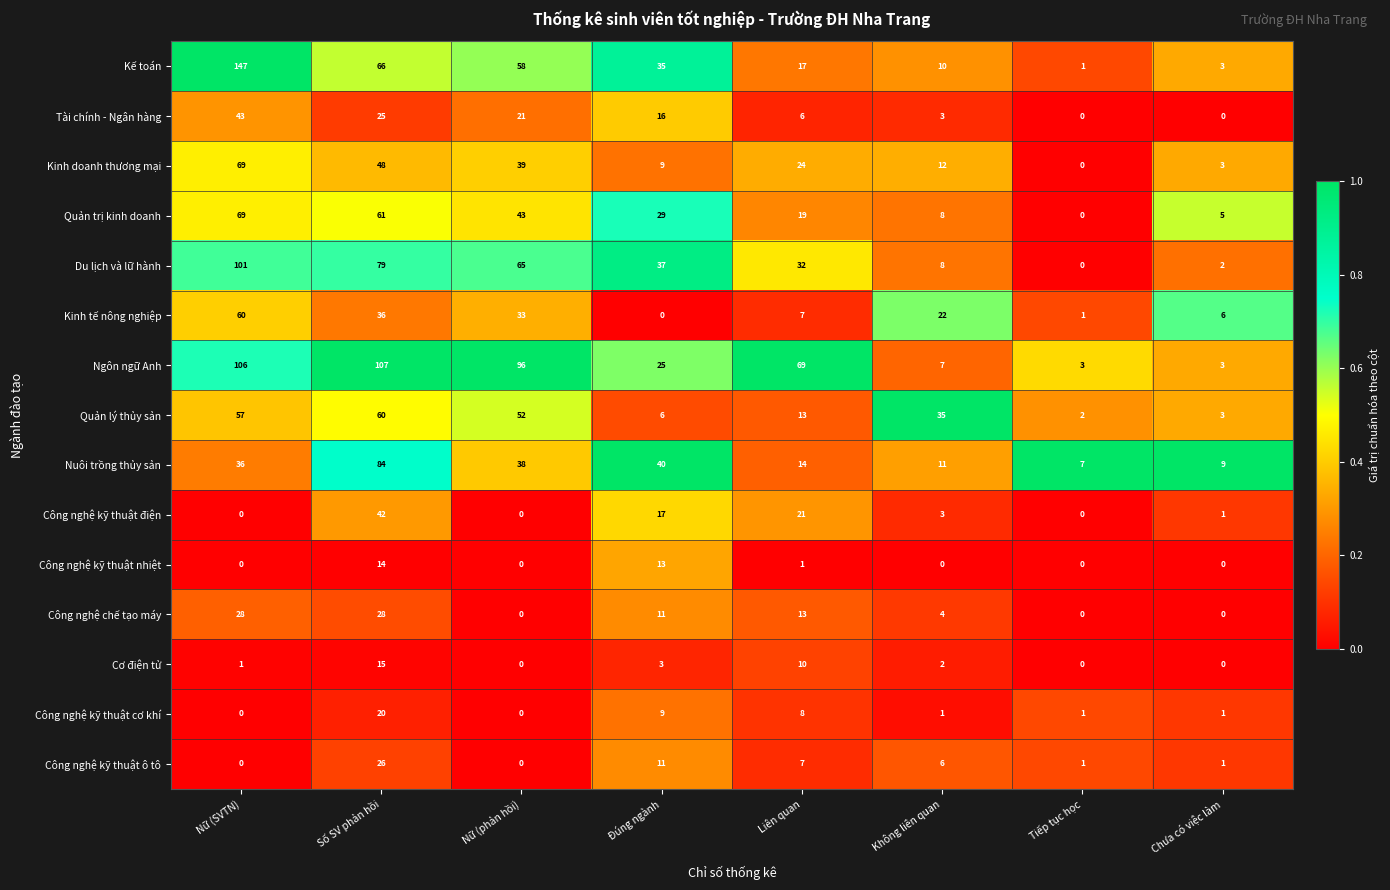

What is the average value of the Tài chính - Ngân hàng series?

14